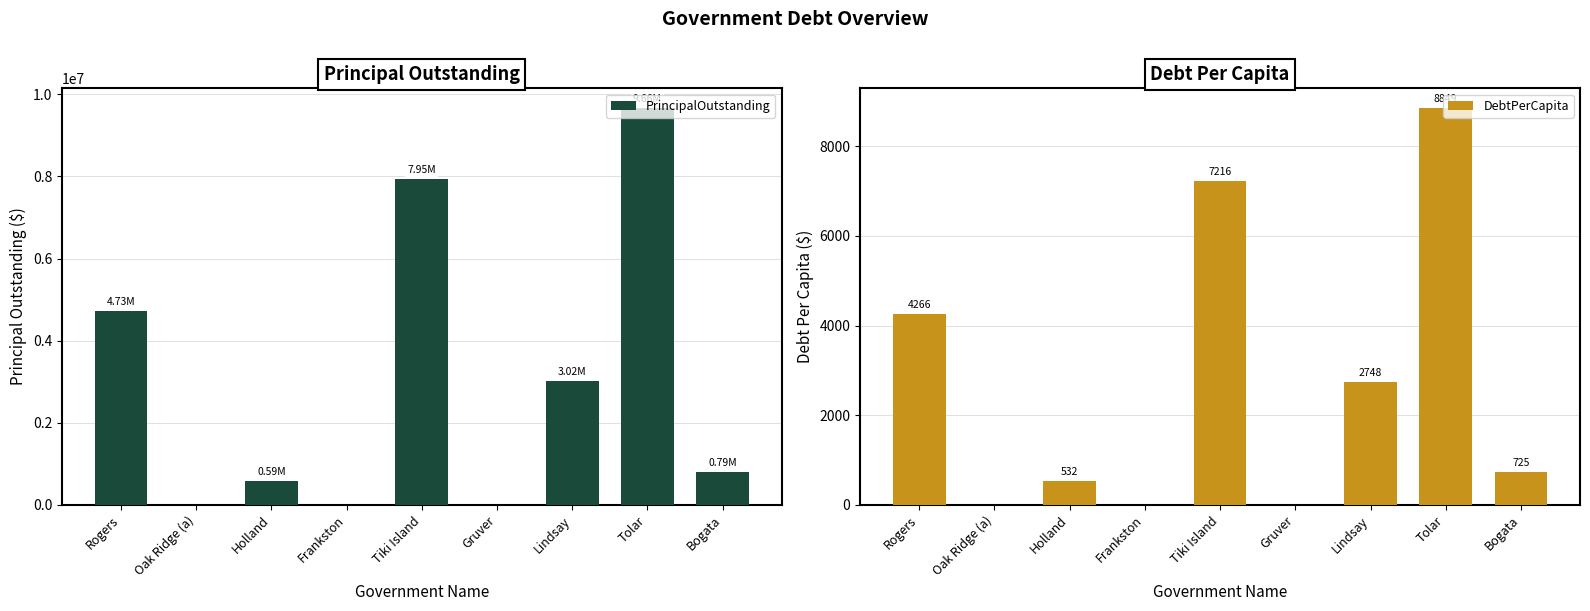

Which label corresponds to the largest value in the chart?

Tolar